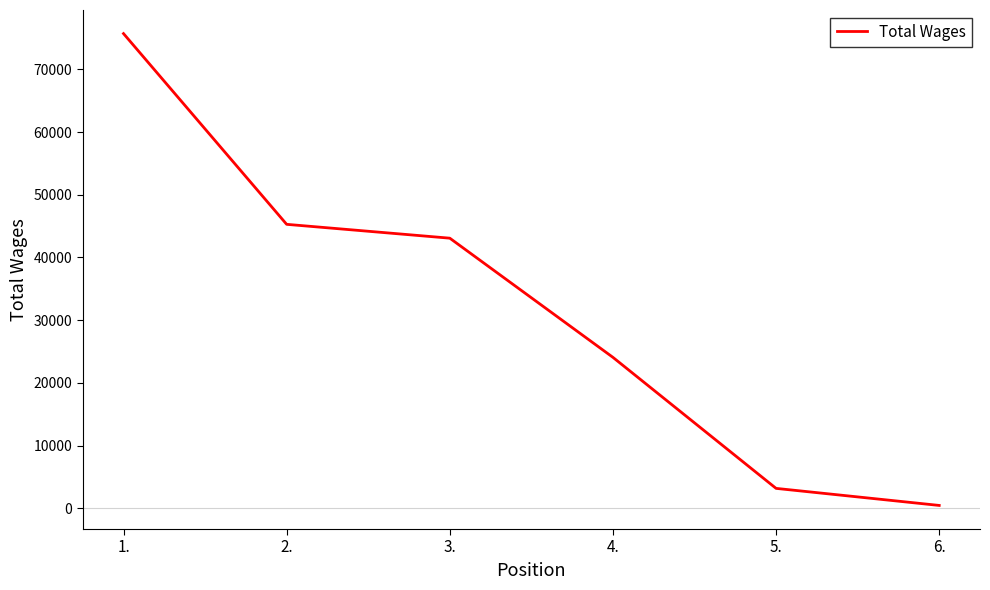

How many distinct data groups are displayed?

1